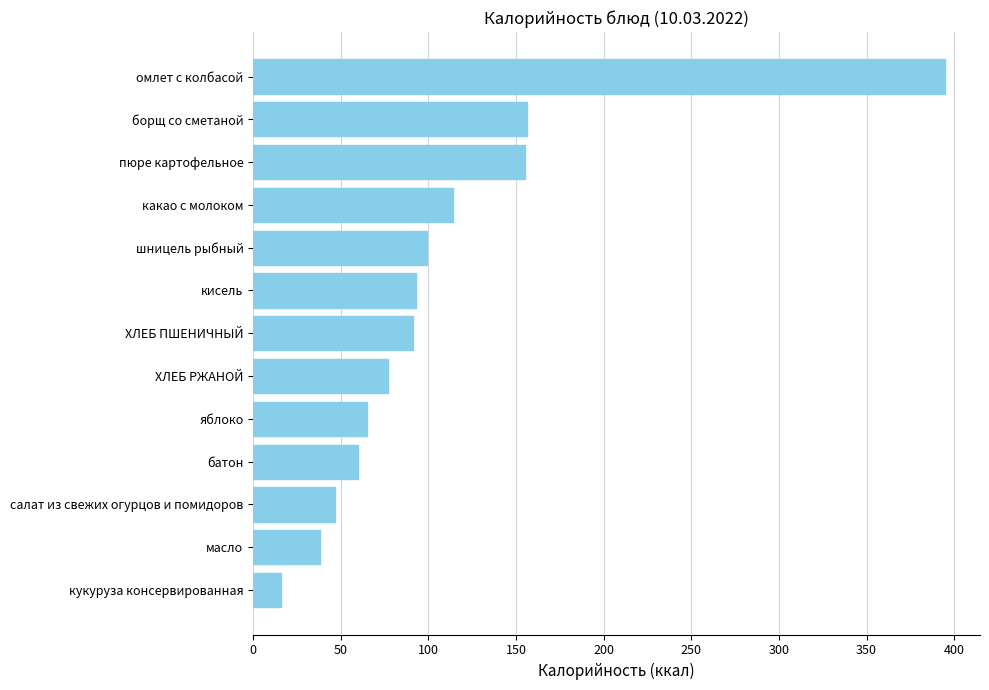

Does the chart contain stacked bars?

No